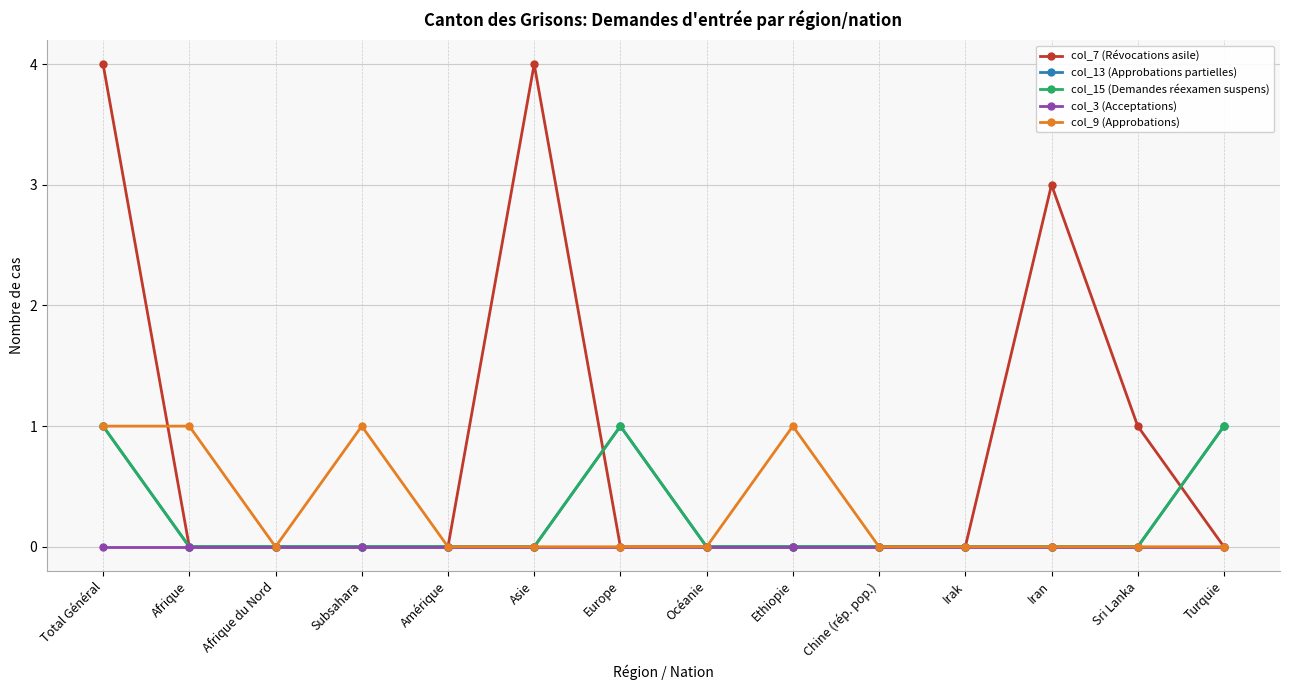

True or false: col_13 (Approbations partielles) and col_3 (Acceptations) intersect in this chart.

False